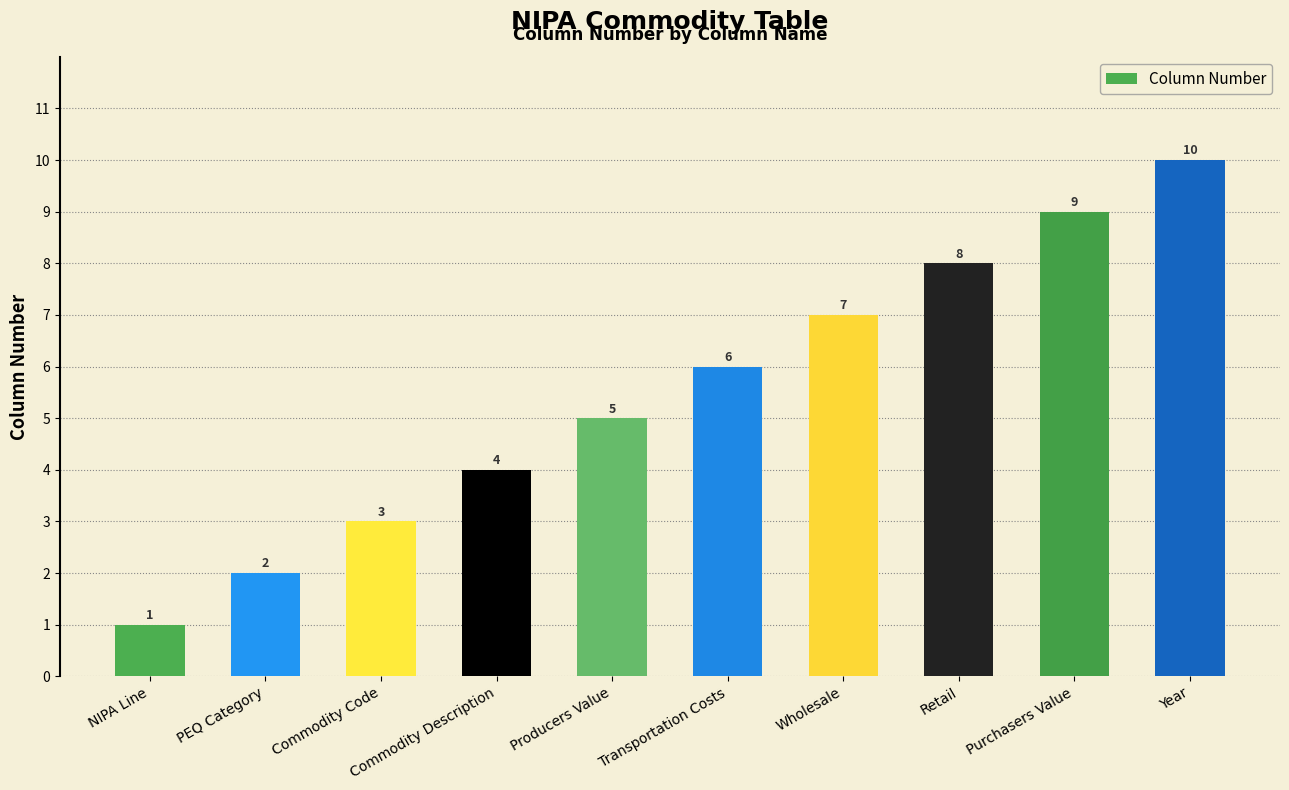

At which category does the chart reach its peak across all series?

Year